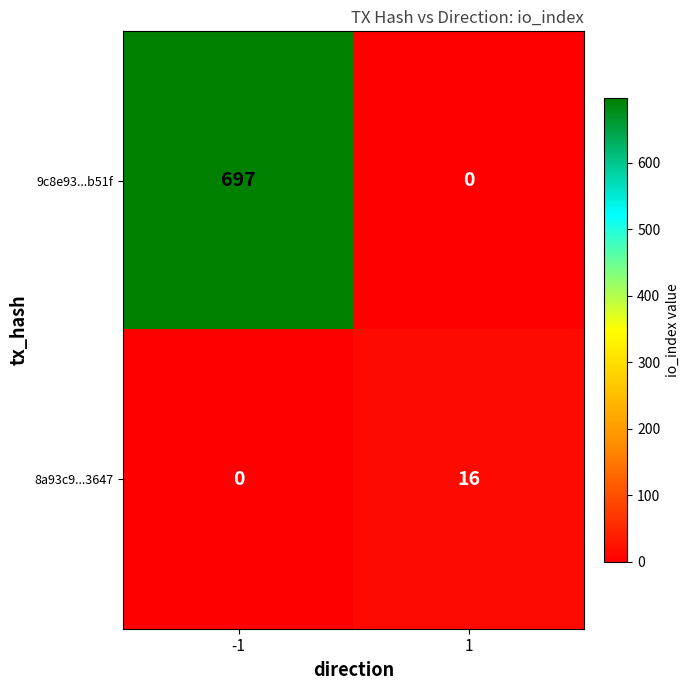

Which series has the widest spread of values?

9c8e93...b51f